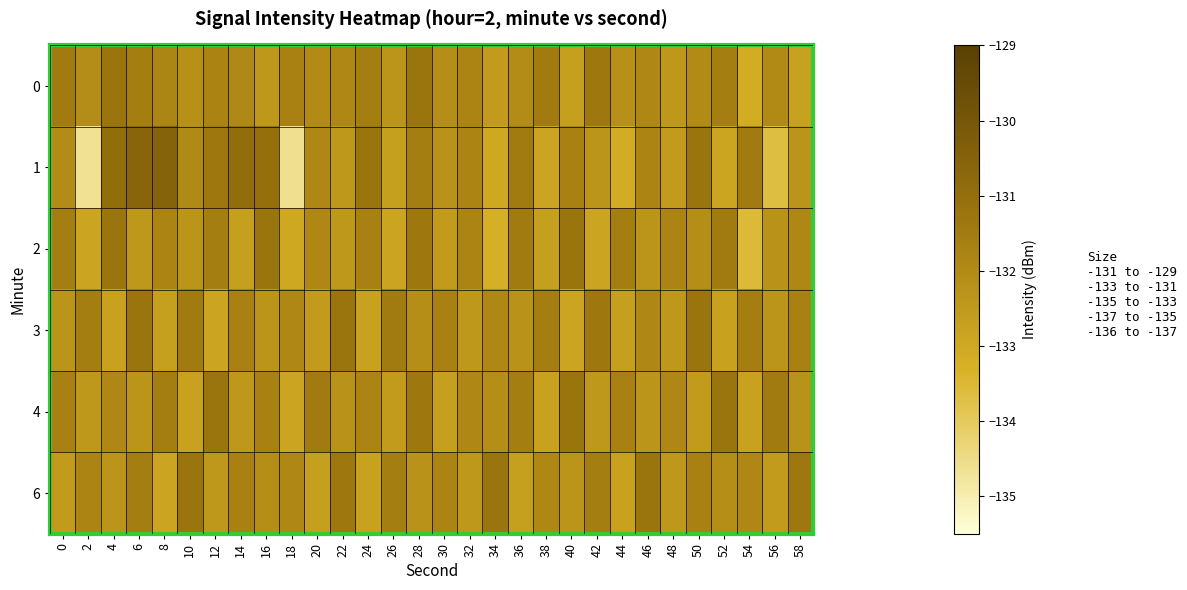

Reading left to right, transcribe all the data shown in this chart.

0: 0=-131.4	2=-132.1	4=-131.2	6=-131.6	8=-131.8	10=-132.2	12=-131.8	14=-131.9	16=-132.4	18=-131.7	20=-132.0	22=-131.9	24=-131.6	26=-132.3	28=-131.2	30=-132.1	32=-131.8	34=-132.6	36=-132.0	38=-131.4	40=-132.7	42=-131.3	44=-132.2	46=-131.9	48=-132.4	50=-132.0	52=-131.6	54=-133.1	56=-132.0	58=-132.8
1: 0=-132.0	2=-134.7	4=-130.9	6=-130.6	8=-130.5	10=-131.9	12=-131.4	14=-130.9	16=-131.0	18=-134.6	20=-131.9	22=-132.4	24=-131.2	26=-132.7	28=-131.6	30=-132.2	32=-131.8	34=-133.0	36=-131.4	38=-132.9	40=-131.7	42=-132.3	44=-133.1	46=-131.8	48=-132.6	50=-131.2	52=-132.9	54=-131.4	56=-133.7	58=-132.3
2: 0=-131.6	2=-132.9	4=-131.2	6=-132.4	8=-131.8	10=-132.3	12=-131.6	14=-132.7	16=-131.2	18=-133.0	20=-131.9	22=-132.4	24=-131.7	26=-132.9	28=-131.3	30=-132.6	32=-131.8	34=-133.2	36=-131.4	38=-132.7	40=-131.2	42=-132.9	44=-131.6	46=-132.3	48=-131.8	50=-132.1	52=-131.4	54=-133.6	56=-132.2	58=-131.9
3: 0=-132.3	2=-131.6	4=-132.8	6=-131.2	8=-132.7	10=-131.4	12=-132.9	14=-131.7	16=-132.3	18=-131.9	20=-132.6	22=-131.2	24=-132.8	26=-131.4	28=-132.1	30=-131.7	32=-132.4	34=-131.9	36=-132.2	38=-131.6	40=-132.9	42=-131.3	44=-132.7	46=-131.9	48=-132.4	50=-131.2	52=-132.8	54=-131.6	56=-132.3	58=-131.7
4: 0=-131.7	2=-132.4	4=-131.9	6=-132.3	8=-131.6	10=-132.8	12=-131.2	14=-132.4	16=-131.7	18=-132.9	20=-131.4	22=-132.2	24=-131.8	26=-132.6	28=-131.3	30=-132.7	32=-131.9	34=-132.1	36=-131.6	38=-132.8	40=-131.2	42=-132.4	44=-131.7	46=-132.3	48=-131.9	50=-132.6	52=-131.2	54=-132.8	56=-131.4	58=-132.2
6: 0=-132.6	2=-131.8	4=-132.3	6=-131.6	8=-132.9	10=-131.2	12=-132.4	14=-131.7	16=-132.1	18=-131.9	20=-132.7	22=-131.3	24=-132.8	26=-131.6	28=-132.2	30=-131.8	32=-132.4	34=-131.2	36=-132.7	38=-131.9	40=-132.3	42=-131.6	44=-132.8	46=-131.2	48=-132.4	50=-131.7	52=-132.1	54=-131.9	56=-132.6	58=-131.3